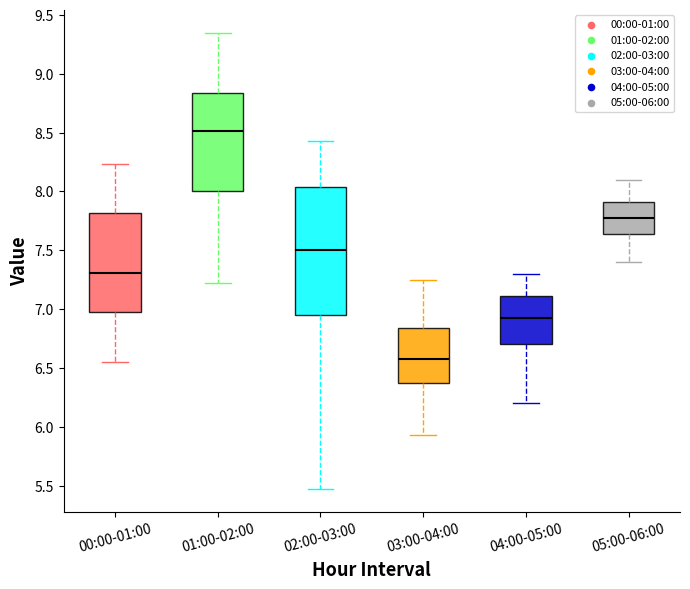

Which box's median line is the highest?

01:00-02:00